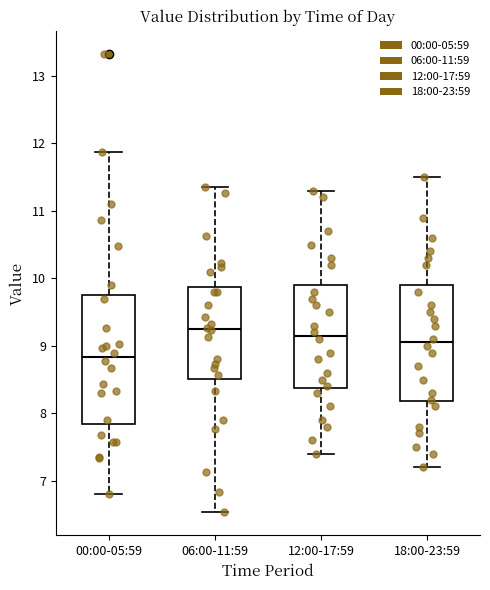

Reading left to right, read every box against the y-axis: the position of its median line, the range the box covers, and the ends of its whiskers. The values are not printed on the chart, so give them approximately, as read against the axis.

00:00-05:59: median 8.8, box 7.8 to 9.8, whiskers 6.8 to 11.9
06:00-11:59: median 9.3, box 8.5 to 9.9, whiskers 6.5 to 11.4
12:00-17:59: median 9.2, box 8.4 to 9.9, whiskers 7.4 to 11.3
18:00-23:59: median 9.1, box 8.2 to 9.9, whiskers 7.2 to 11.5